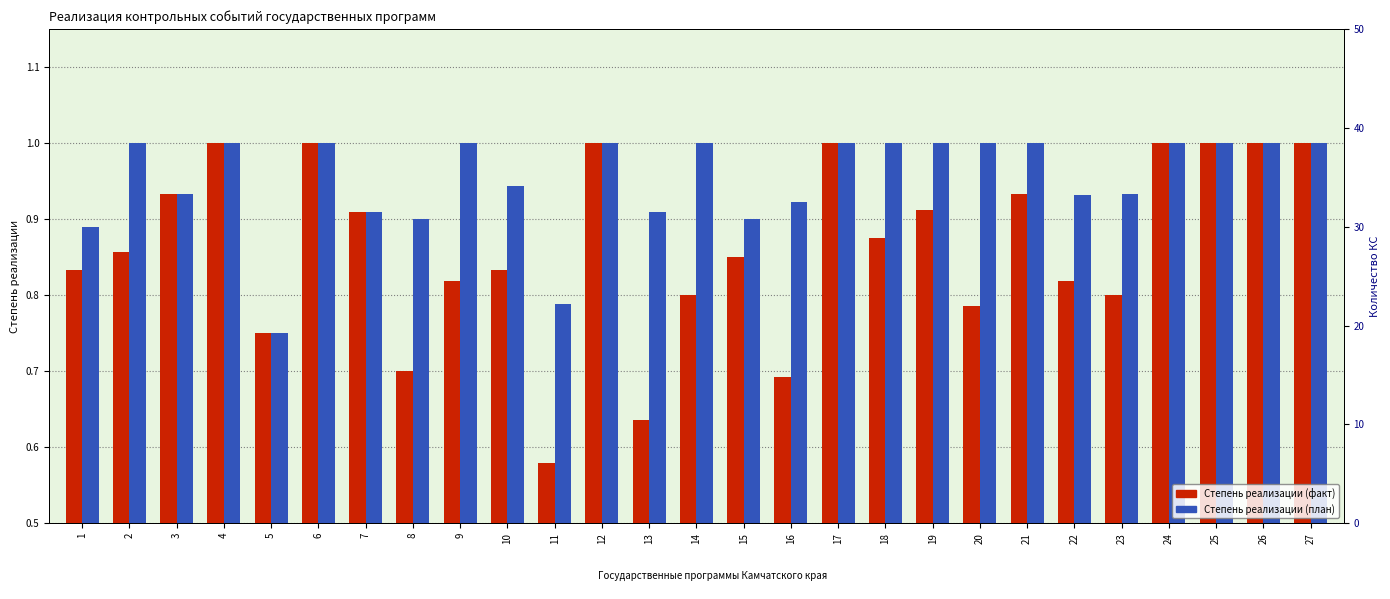

At 22, list the series in order from largest to smallest.

Степень реализации (план), Степень реализации (факт)